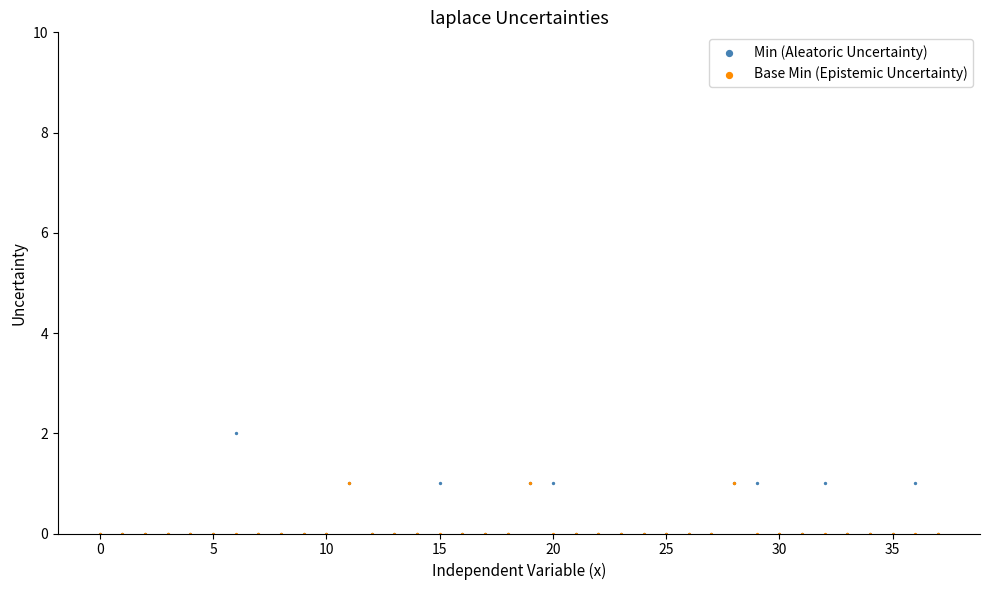

Which series has the largest Y range (max minus min)?

Min (Aleatoric Uncertainty)